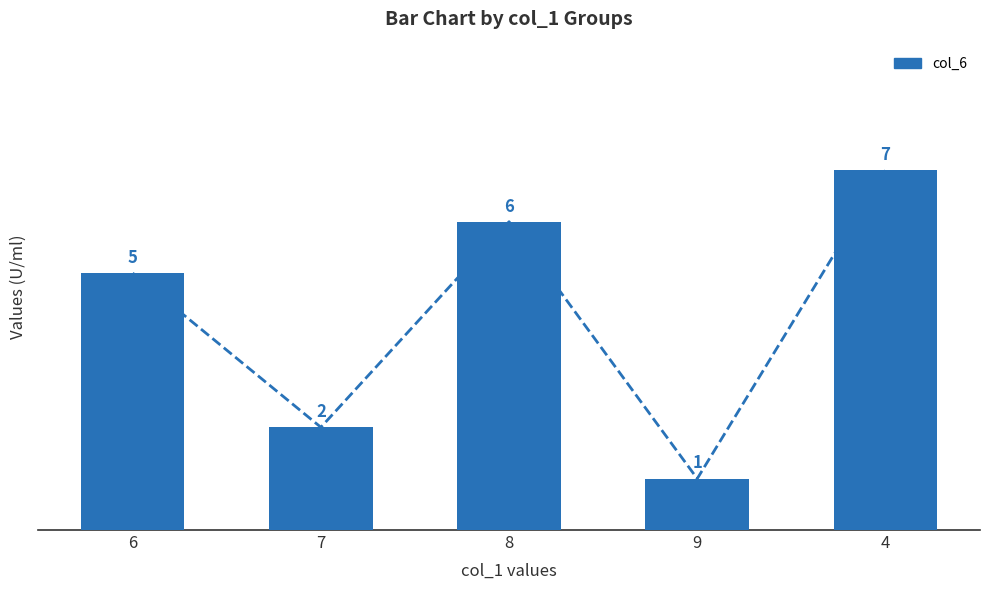

Approximately how many times larger is the value at 8 compared to 7?

3.0